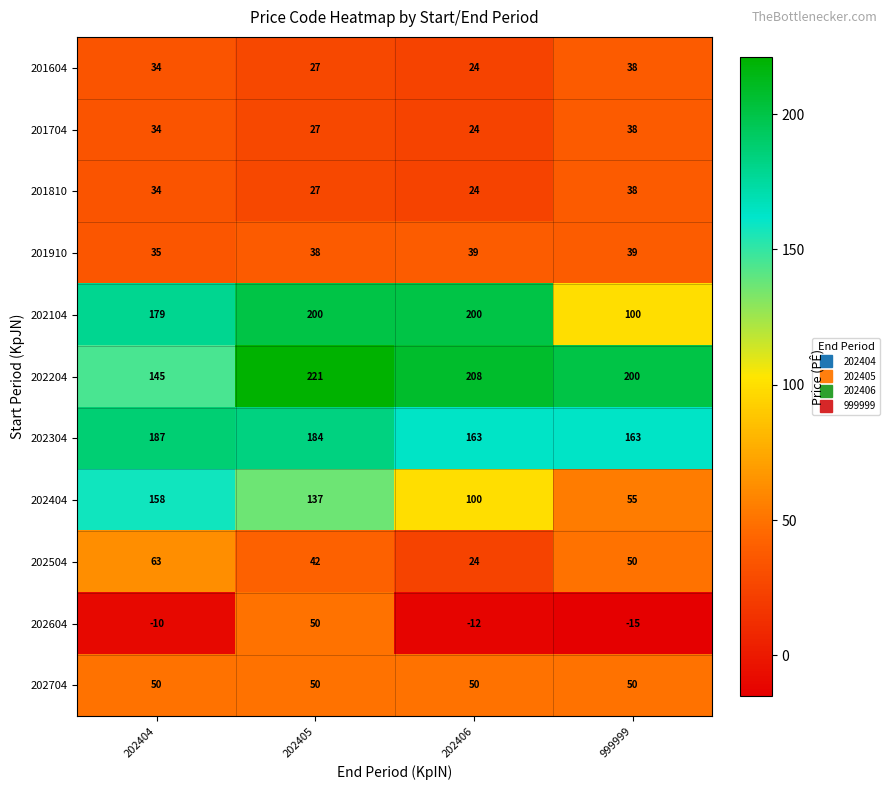

Which series has the widest spread of values?

202404